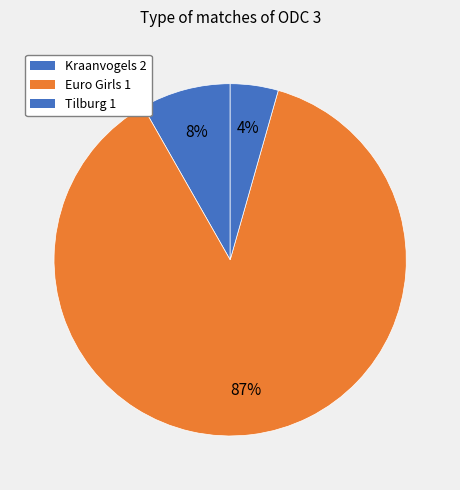

What is the majority slice?

Euro Girls 1